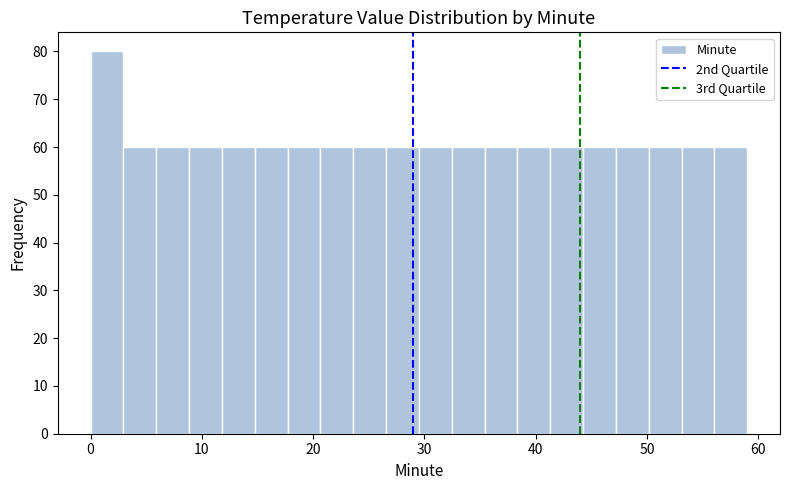

Read against the x-axis, roughly where is the centre of the tallest bar?

1